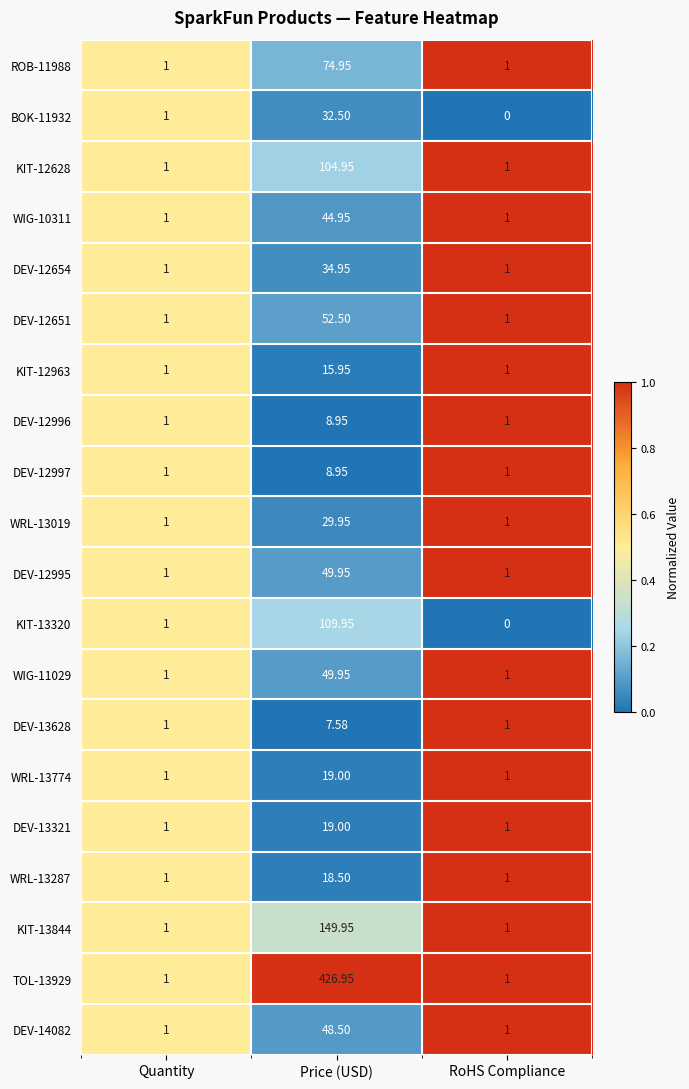

Which label corresponds to the smallest value in the chart?

RoHS Compliance